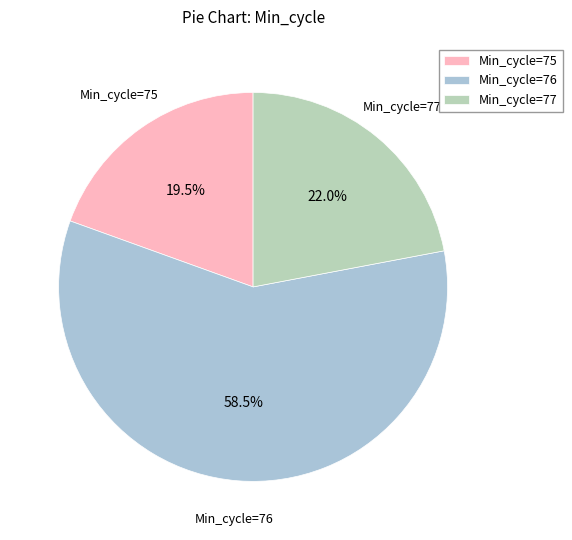

Which slice is the largest?

Min_cycle=76